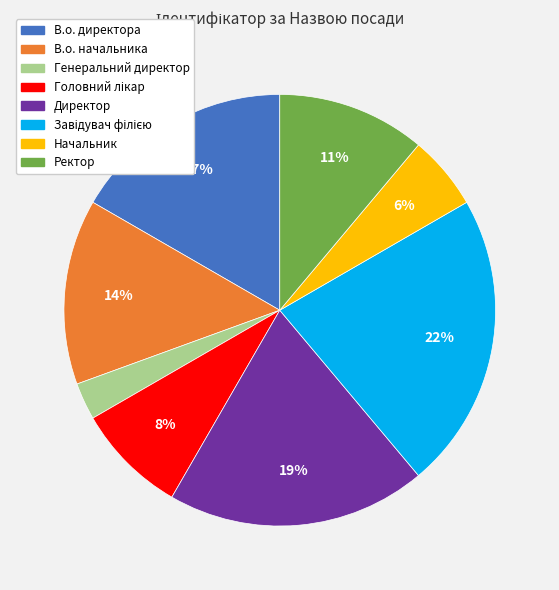

Is В.о. директора the majority of the pie?

No